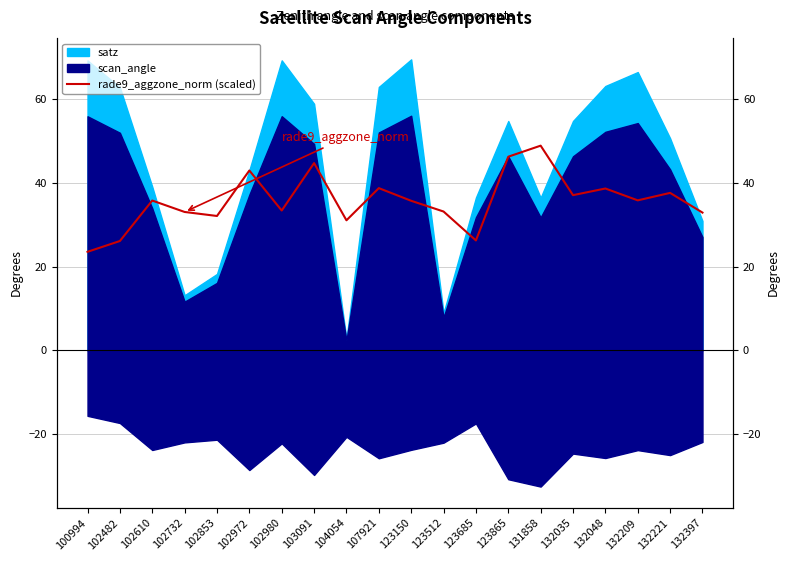

Reading left to right, what are all the values shown in this chart?

23.5	26.1	35.8	33.1	32.1	43.0	33.4	44.7	31.1	38.8	35.7	33.2	26.2	46.3	48.9	37.1	38.7	35.8	37.6	32.9